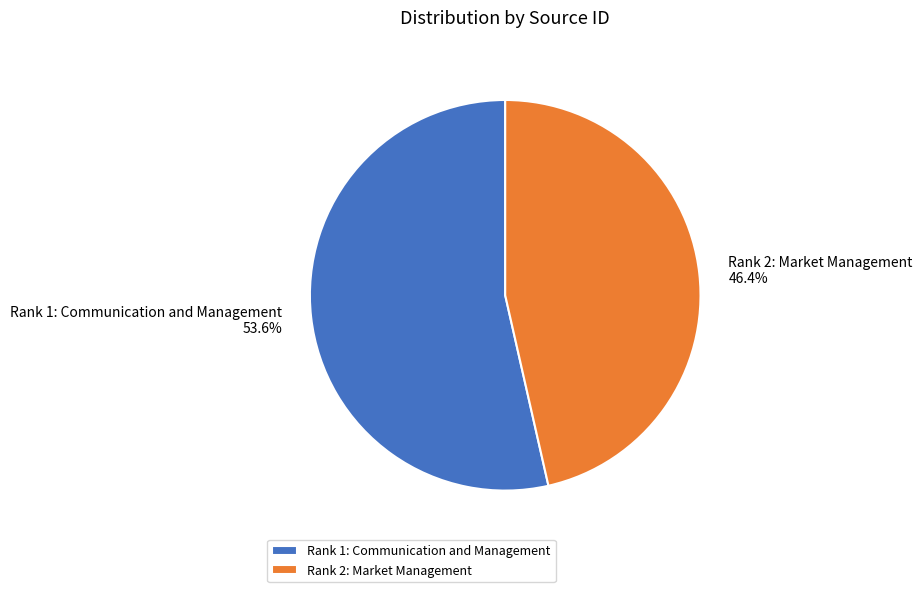

Which has a higher value, Rank 1: Communication and Management or Rank 2: Market Management?

Rank 1: Communication and Management